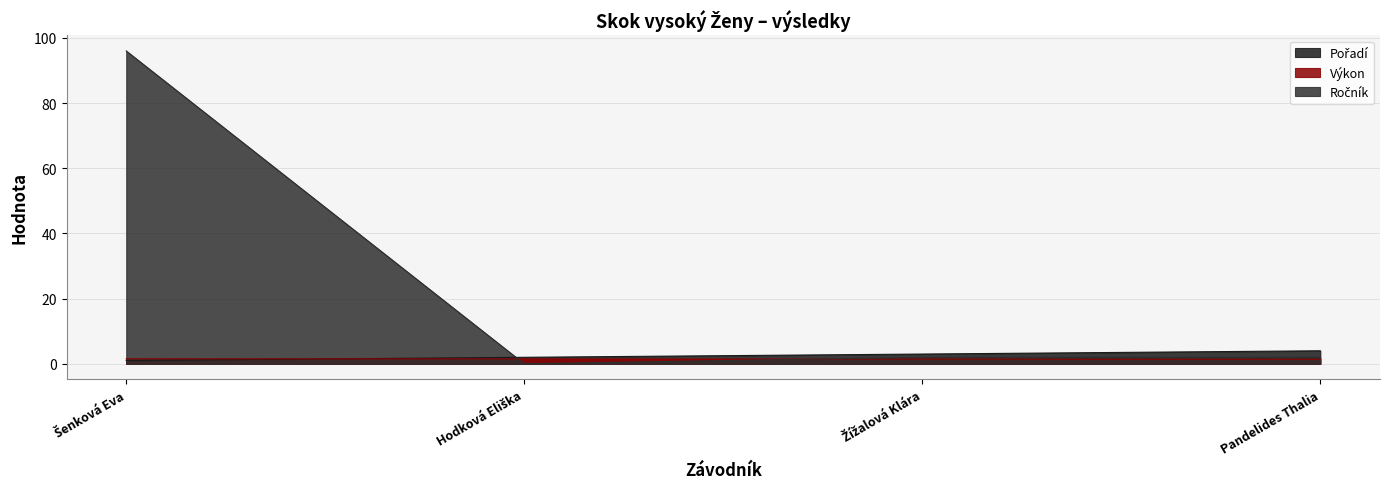

Count the number of data series in this chart.

3